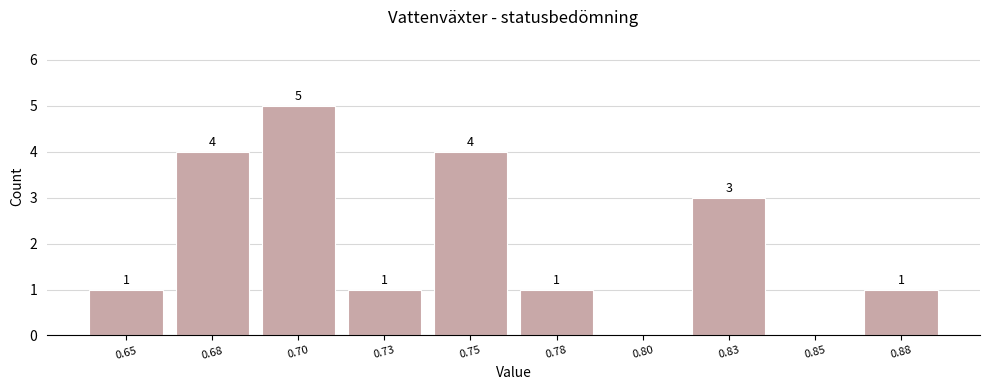

Reading left to right, extract all data points from this chart.

0.65=1	0.68=4	0.70=5	0.73=1	0.75=4	0.78=1	0.80=0	0.83=3	0.85=0	0.88=1